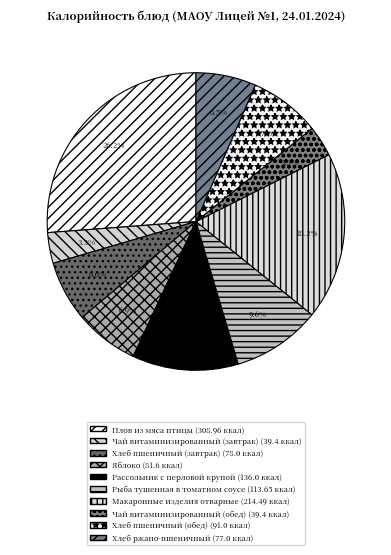

Which has a higher value, Макаронные изделия отварные or Хлеб пшеничный (обед)?

Макаронные изделия отварные